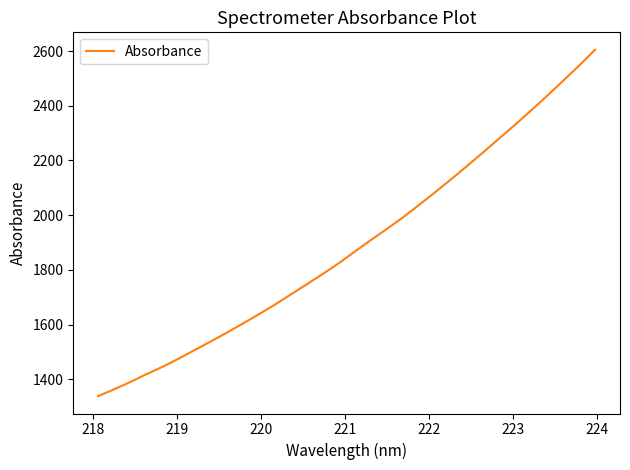

What is the difference between the maximum and minimum values?

1266.4